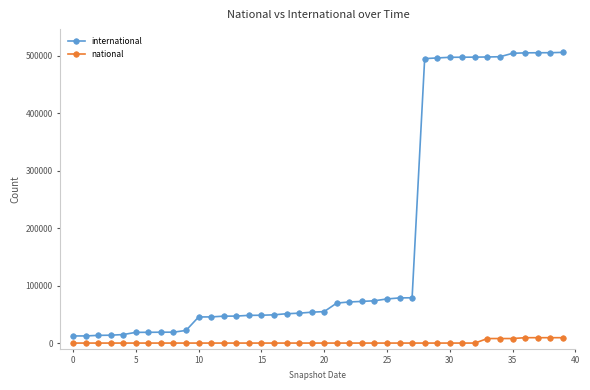

True or false: international and national cross at least once.

False